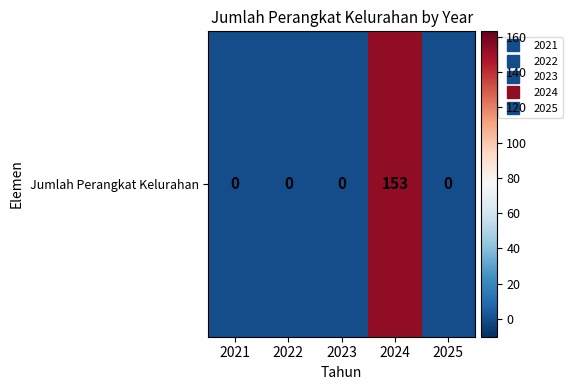

Which category has the lowest value across all series?

2021